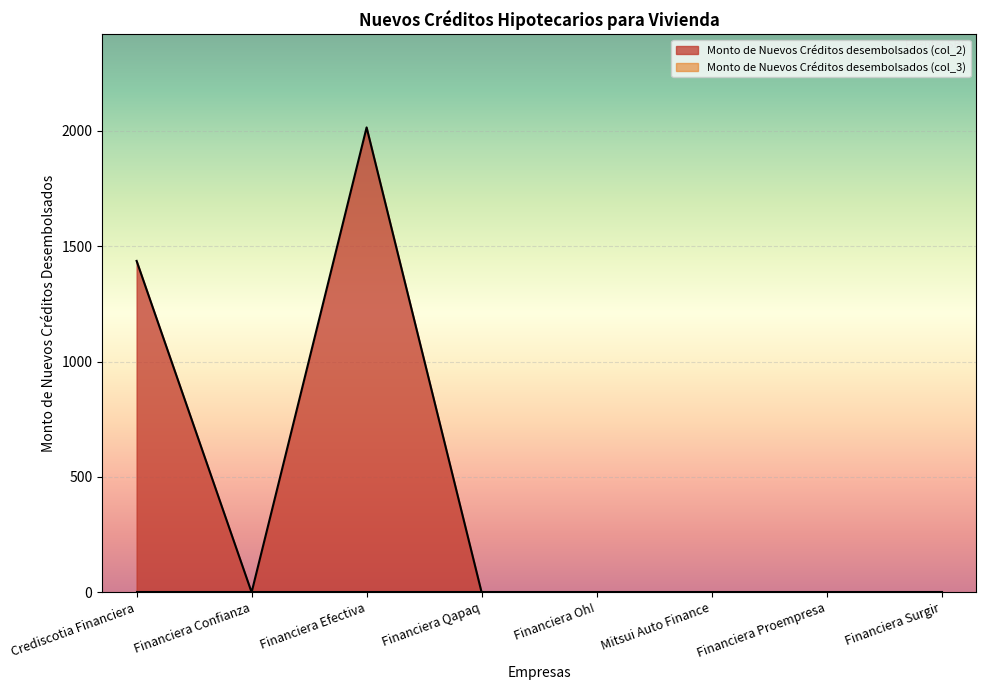

Reading left to right, transcribe all the data shown in this chart.

Crediscotia Financiera=1435.9	Financiera Confianza=0.0	Financiera Efectiva=2014.3	Financiera Qapaq=0.0	Financiera Oh!=0.0	Mitsui Auto Finance=0.0	Financiera Proempresa=0.0	Financiera Surgir=0.0